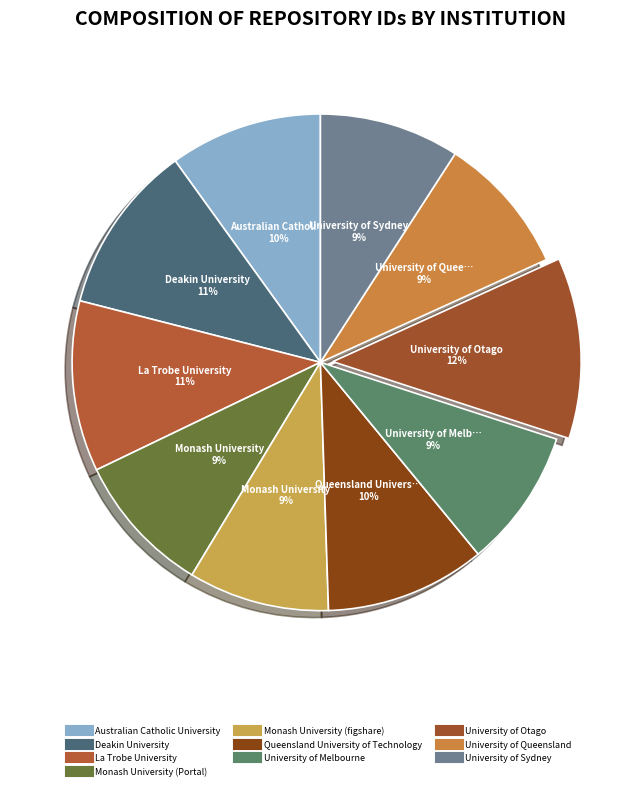

To the nearest percent, what percentage of the pie is University of Sydney?

9%